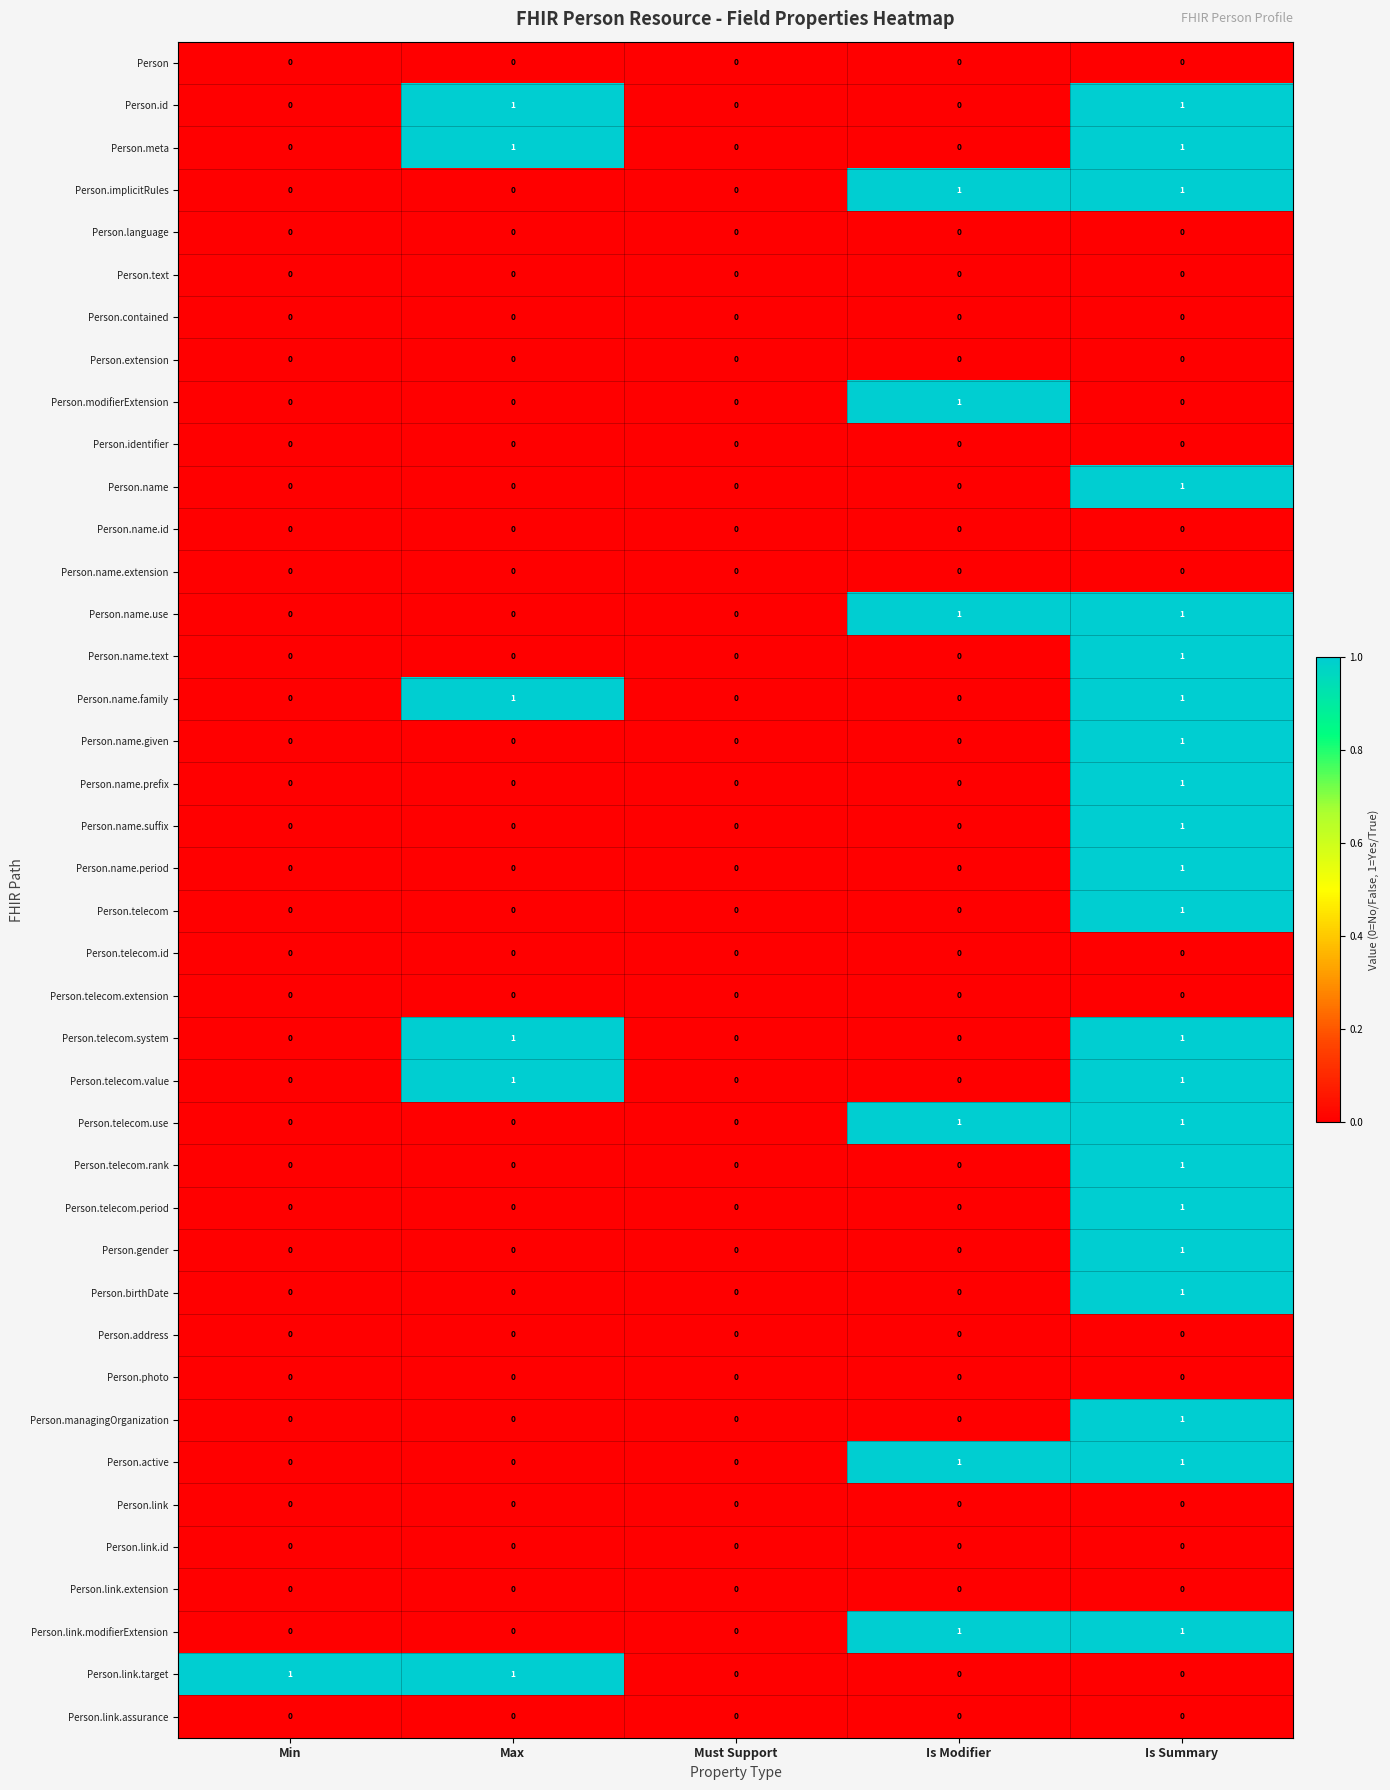

Count the Person.name.family values in the range 0 to 1.

5